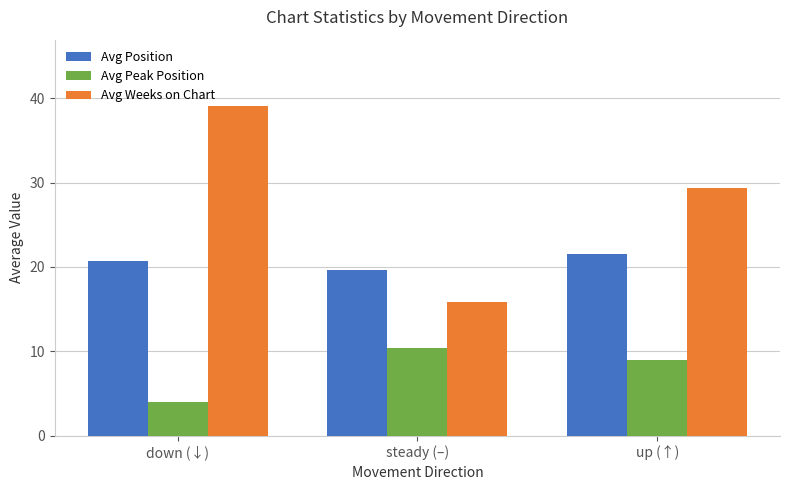

Reading left to right, transcribe all the data shown in this chart.

Avg Position: down (↓)=20.7	steady (–)=19.6	up (↑)=21.5
Avg Peak Position: down (↓)=4.0	steady (–)=10.4	up (↑)=9.0
Avg Weeks on Chart: down (↓)=39.1	steady (–)=15.8	up (↑)=29.3